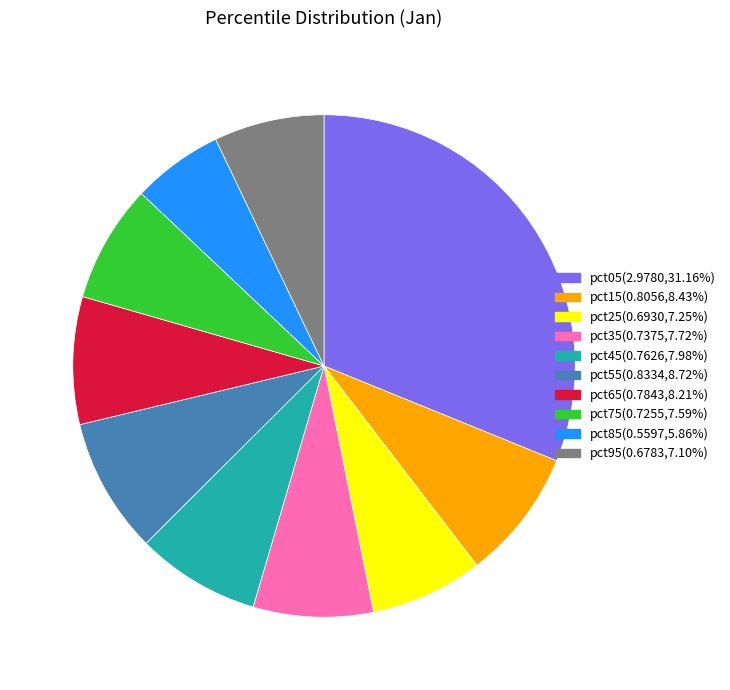

What is the ratio of the value at pct65(0.7843,8.21%) to the value at pct05(2.9780,31.16%)?

0.3